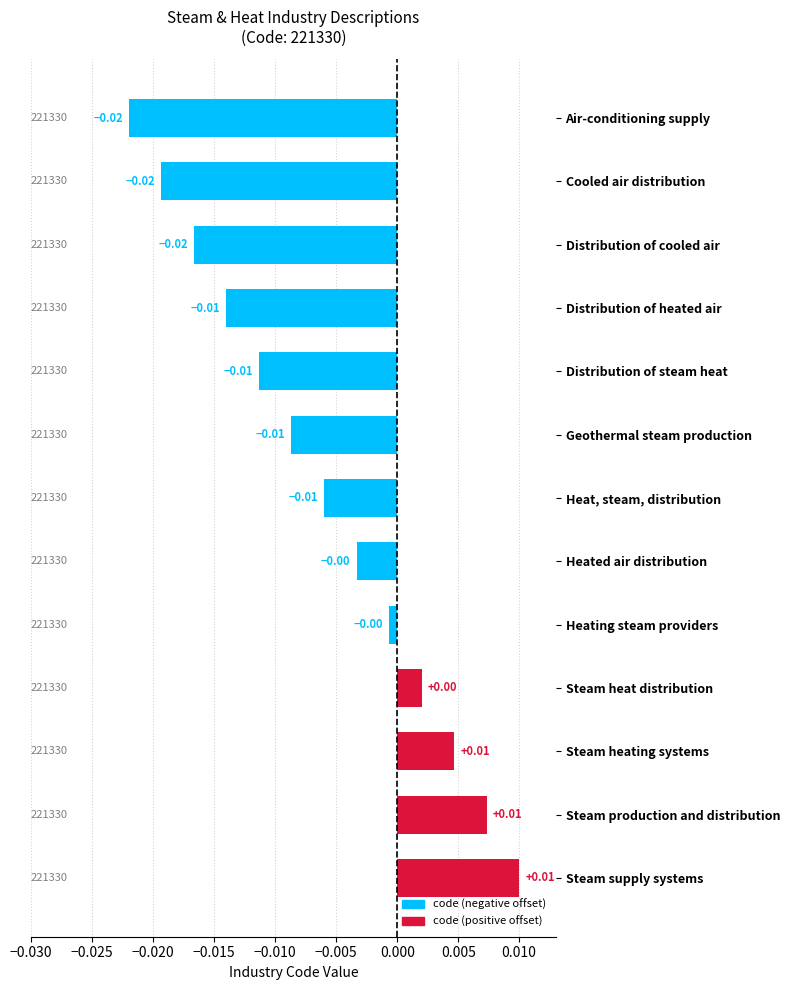

How many values are below zero?

9